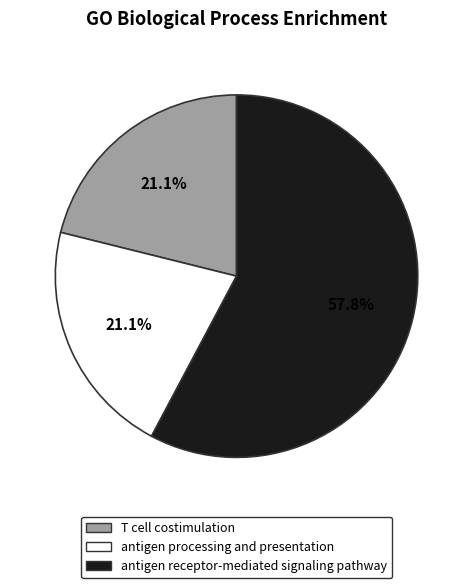

Is there any slice that represents more than half of the pie?

Yes